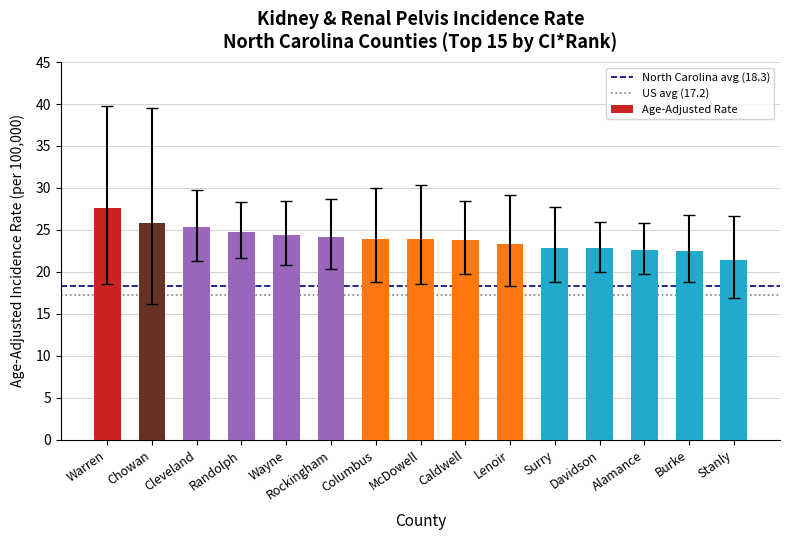

What value does the data have at Cleveland?

25.3